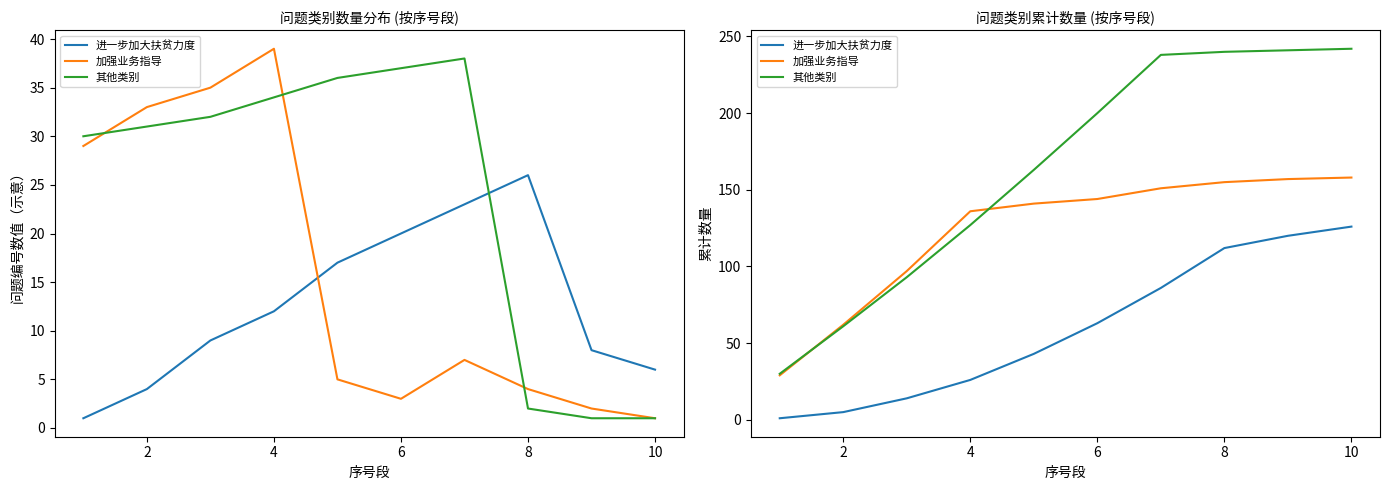

What is the difference between the maximum and minimum values in the 进一步加大扶贫力度 series?

125